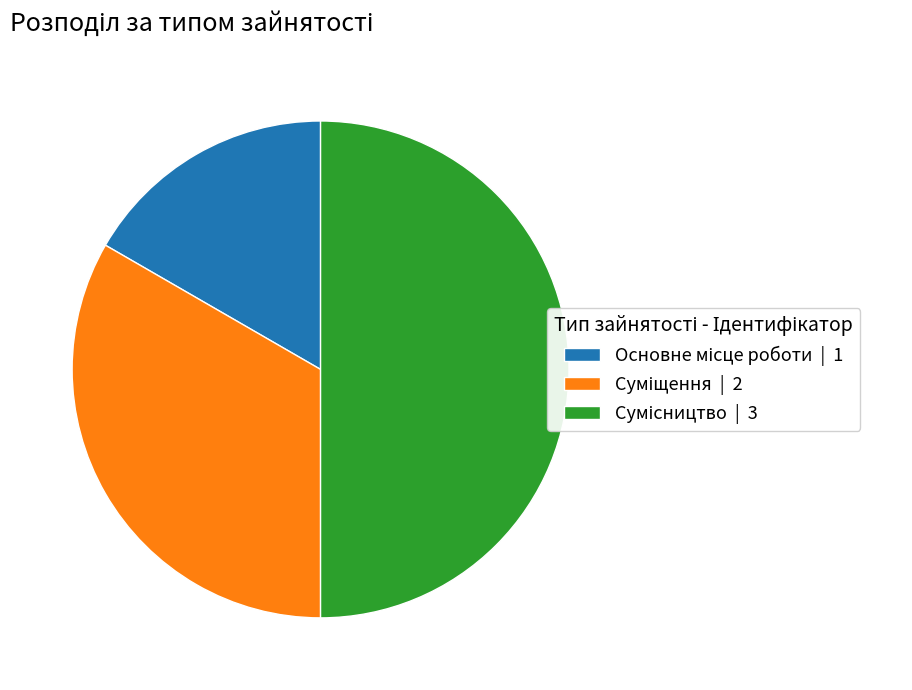

Do Основне місце роботи and Суміщення together represent more than half of the pie?

No